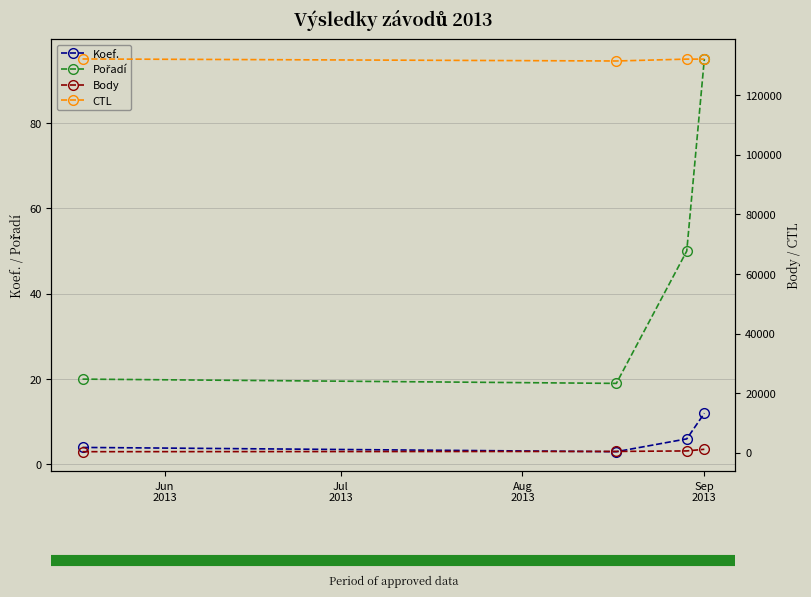

What position from the left is Jun
2013?

1